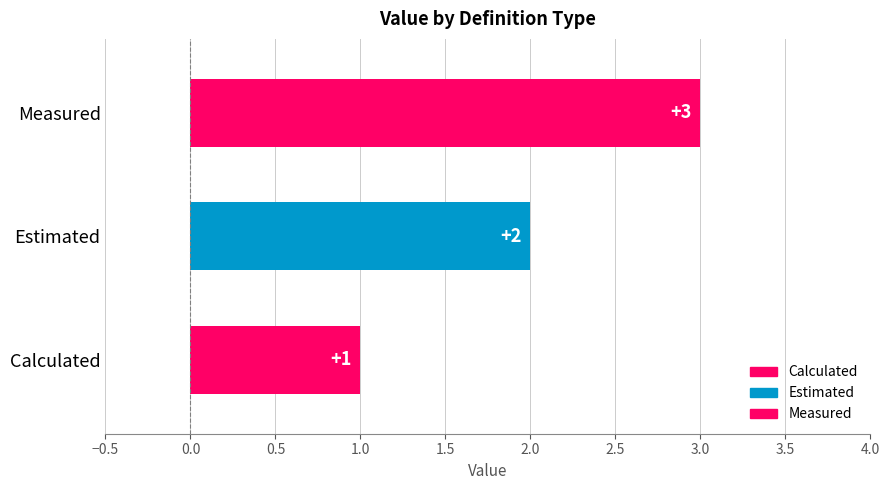

How many data points does each series have?

3